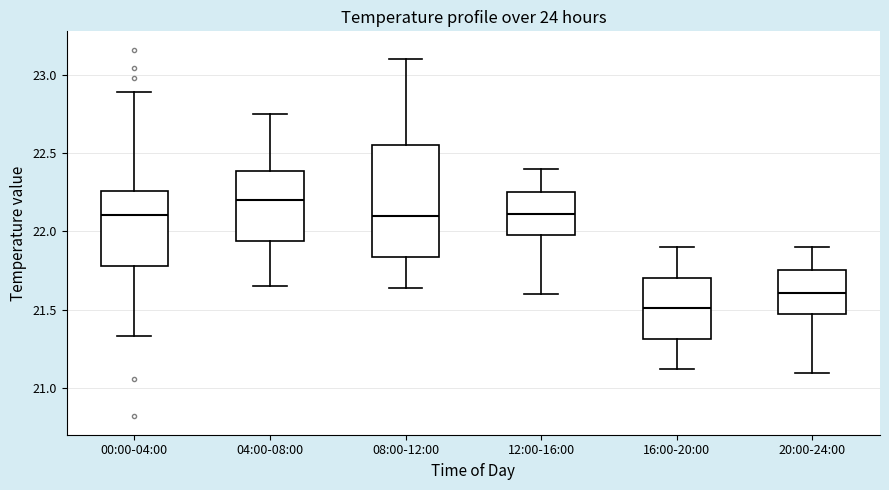

Reading left to right, read every box against the y-axis: the position of its median line, the range the box covers, and the ends of its whiskers. The values are not printed on the chart, so give them approximately, as read against the axis.

00:00-04:00: median 22.10, box 21.80 to 22.25, whiskers 21.35 to 22.90
04:00-08:00: median 22.20, box 21.95 to 22.40, whiskers 21.65 to 22.75
08:00-12:00: median 22.10, box 21.85 to 22.55, whiskers 21.65 to 23.10
12:00-16:00: median 22.10, box 22.00 to 22.25, whiskers 21.60 to 22.40
16:00-20:00: median 21.50, box 21.30 to 21.70, whiskers 21.10 to 21.90
20:00-24:00: median 21.60, box 21.50 to 21.75, whiskers 21.10 to 21.90